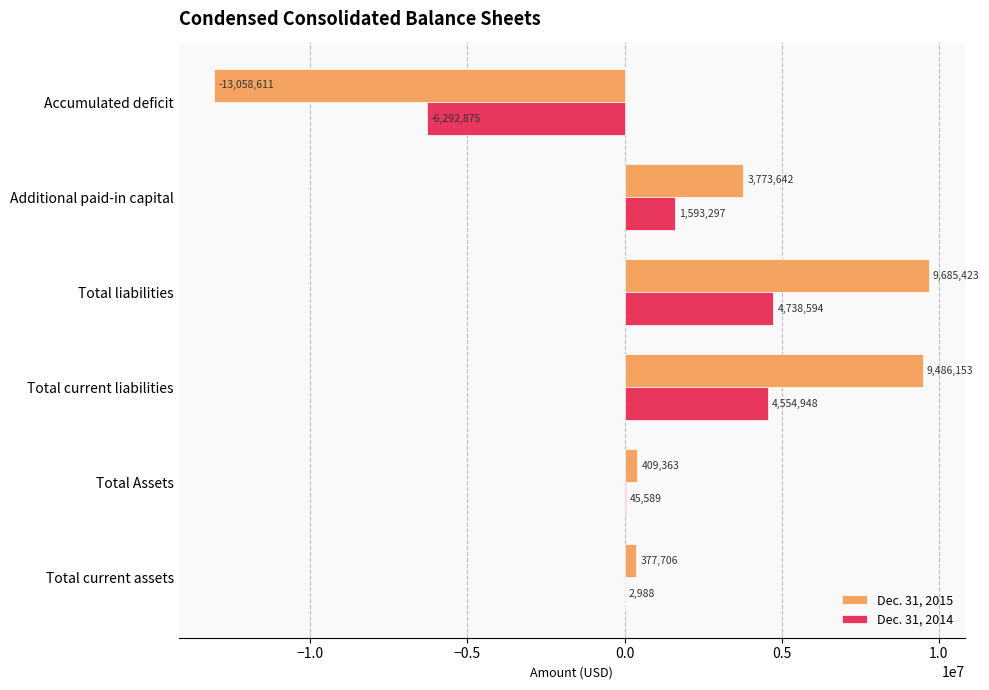

Is it true that Dec. 31, 2015 equals 9486153 at Total current liabilities?

True